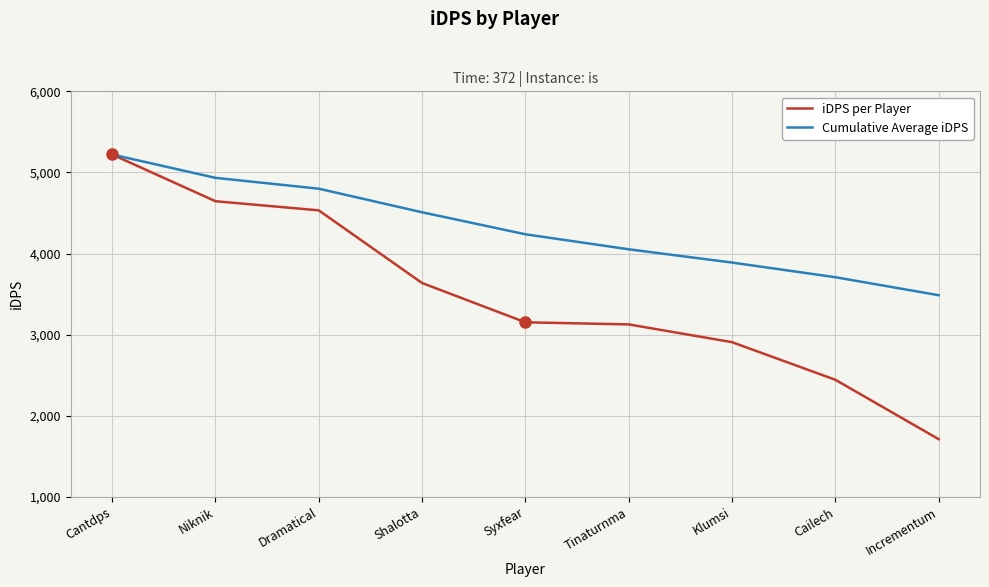

What value does the iDPS per Player series have at Niknik?

4645.4